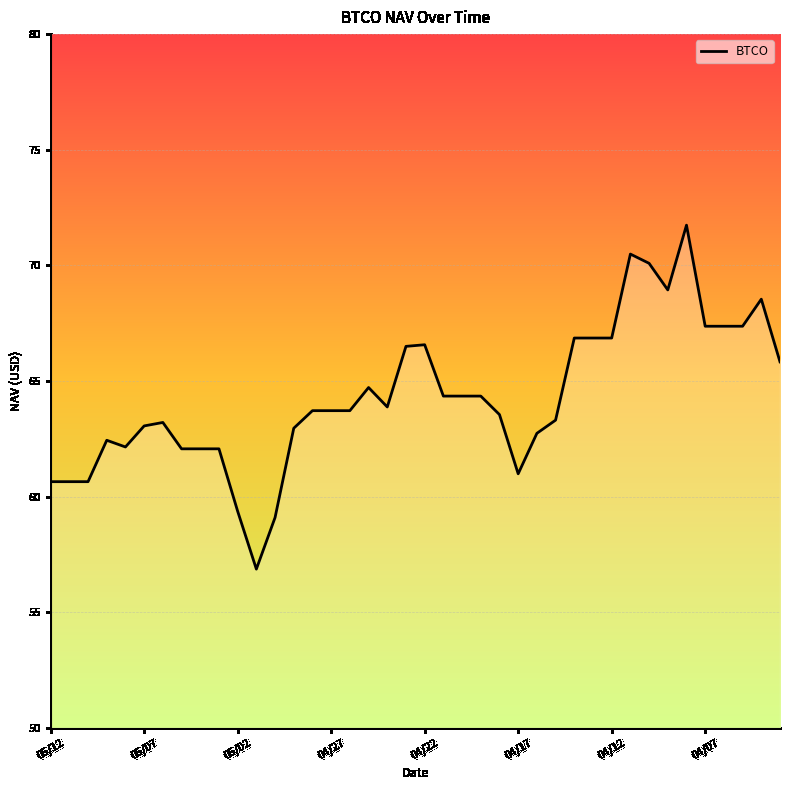

What is the difference between the second highest and second lowest values?

11.4